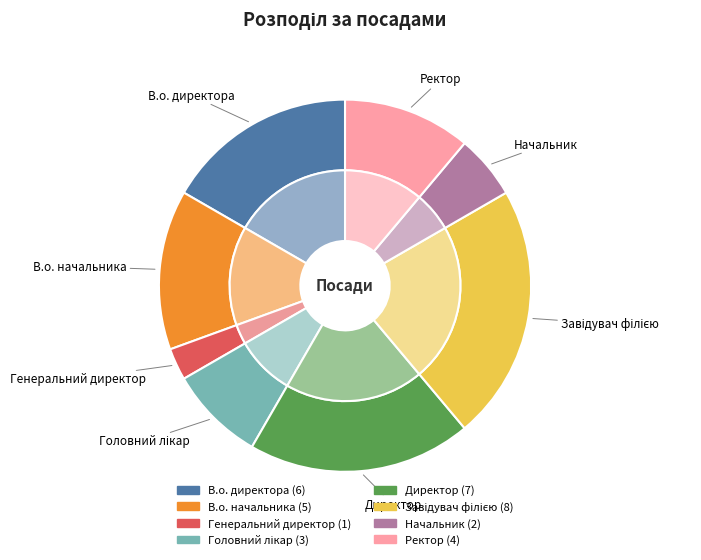

What is the ratio of the value at Головний лікар to the value at Директор?

0.4